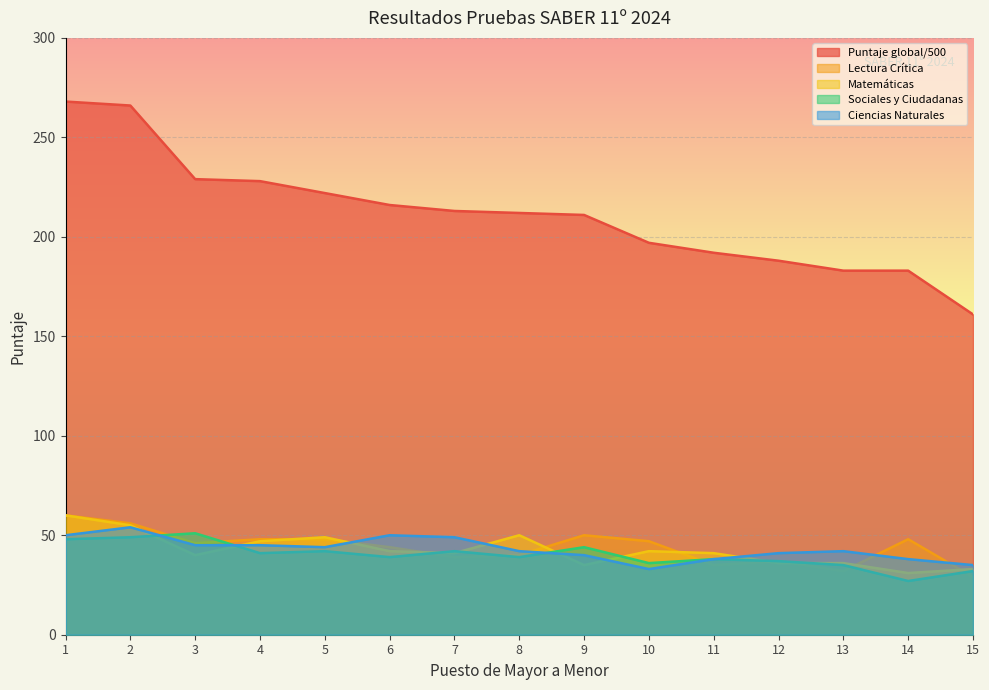

What is the difference between the Ciencias Naturales values at 12 and 3?

4